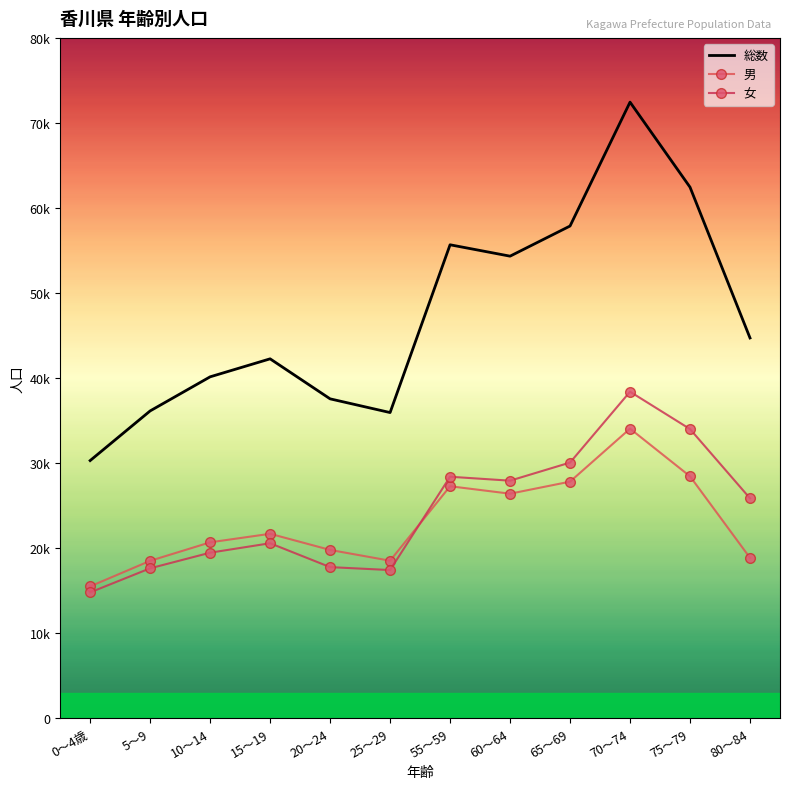

Reading left to right, extract all data points from this chart.

総数: 0～4歳=30296	5～9=36135	10～14=40144	15～19=42260	20～24=37555	25～29=35942	55～59=55671	60～64=54333	65～69=57878	70～74=72445	75～79=62445	80～84=44714
男: 0～4歳=15502	5～9=18507	10～14=20681	15～19=21686	20～24=19788	25～29=18520	55～59=27276	60～64=26401	65～69=27817	70～74=34050	75～79=28445	80～84=18857
女: 0～4歳=14794	5～9=17628	10～14=19463	15～19=20574	20～24=17767	25～29=17422	55～59=28395	60～64=27932	65～69=30061	70～74=38395	75～79=34000	80～84=25857